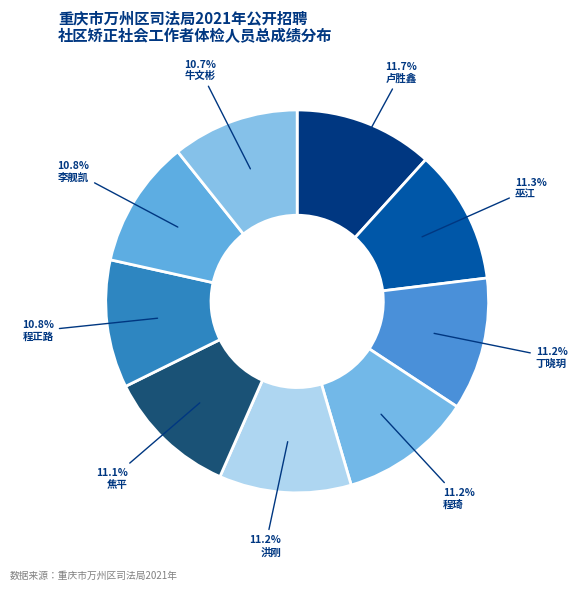

How many slices are in this pie chart?

9